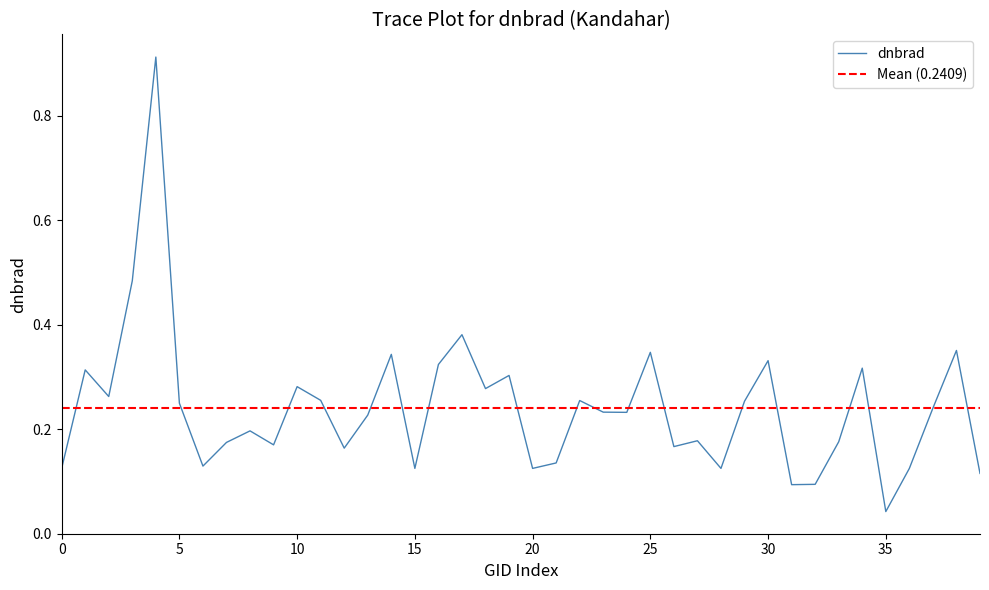

What is the difference between the second highest and second lowest values?

0.4